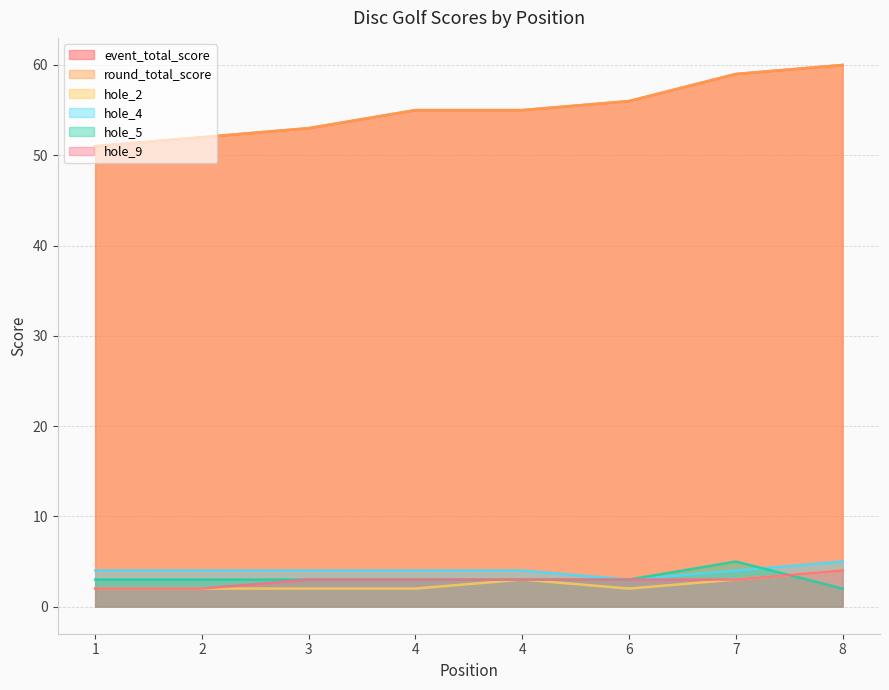

Reading left to right, what are all the values shown in this chart?

event_total_score: 1=51	2=52	3=53	4=55	4=55	6=56	7=59	8=60
round_total_score: 1=51	2=52	3=53	4=55	4=55	6=56	7=59	8=60
hole_2: 1=2	2=2	3=2	4=2	4=3	6=2	7=3	8=4
hole_4: 1=4	2=4	3=4	4=4	4=4	6=3	7=4	8=5
hole_5: 1=3	2=3	3=3	4=3	4=3	6=3	7=5	8=2
hole_9: 1=2	2=2	3=3	4=3	4=3	6=3	7=3	8=4